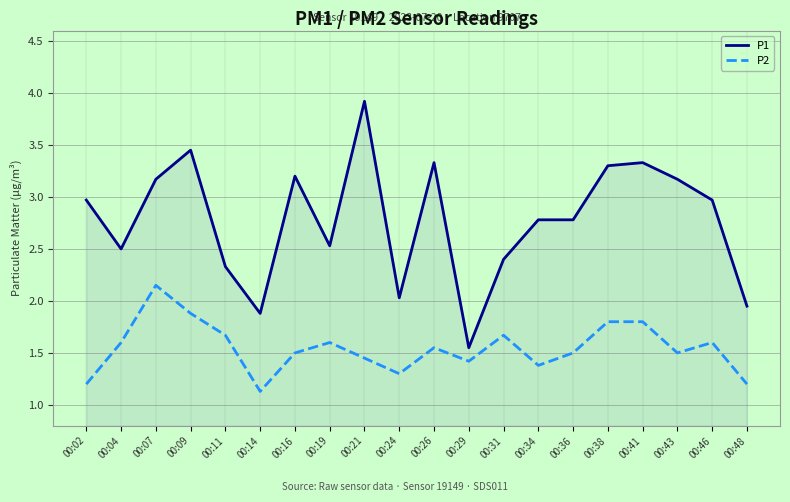

Which series has the largest range (max minus min)?

P1